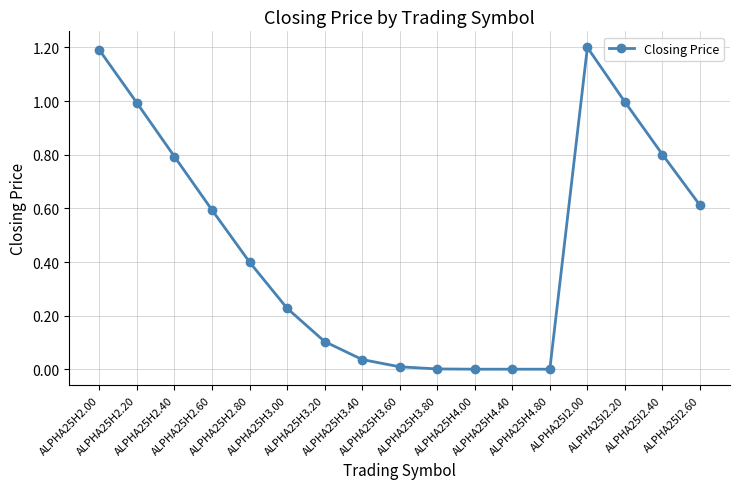

What is the change in value from ALPHA25H2.40 to ALPHA25I2.60?

-0.2